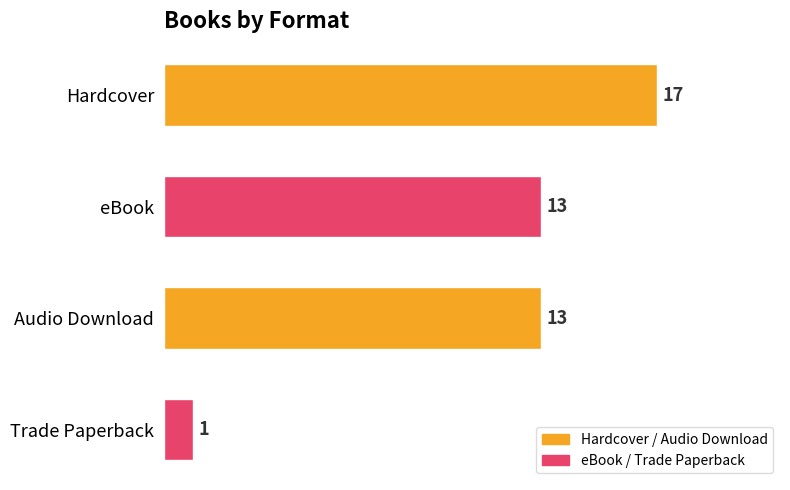

Count the values in the range 13 to 17.

3